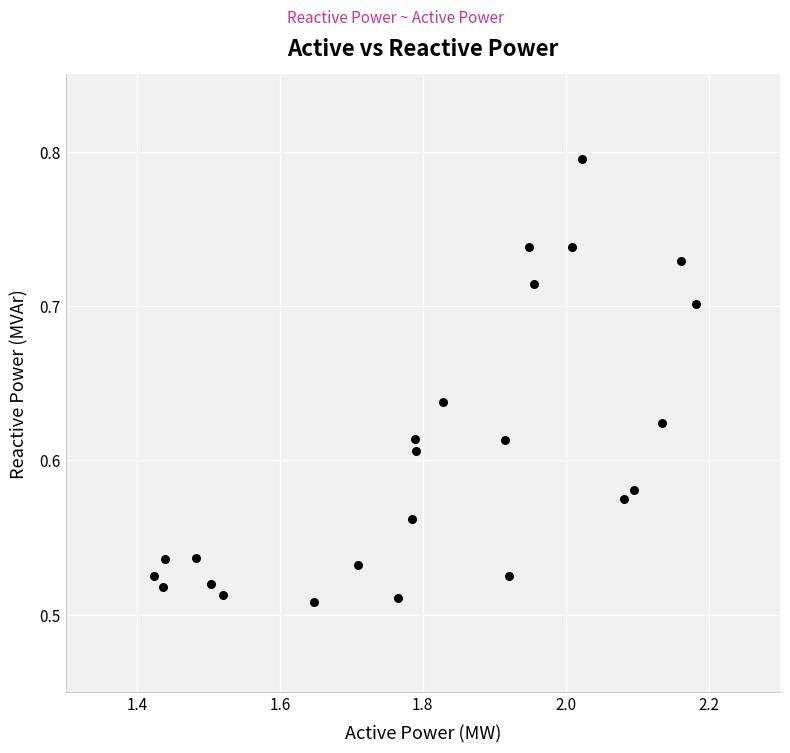

What is the range of Y values (max minus min)?

0.3